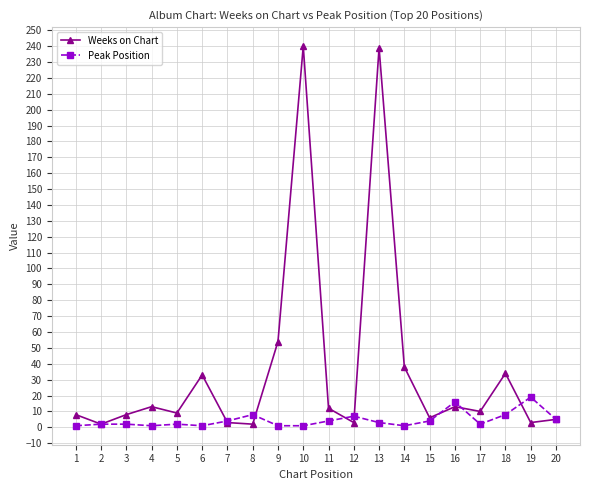

Is the value of Weeks on Chart at 2 greater than the value of Peak Position at 18?

No